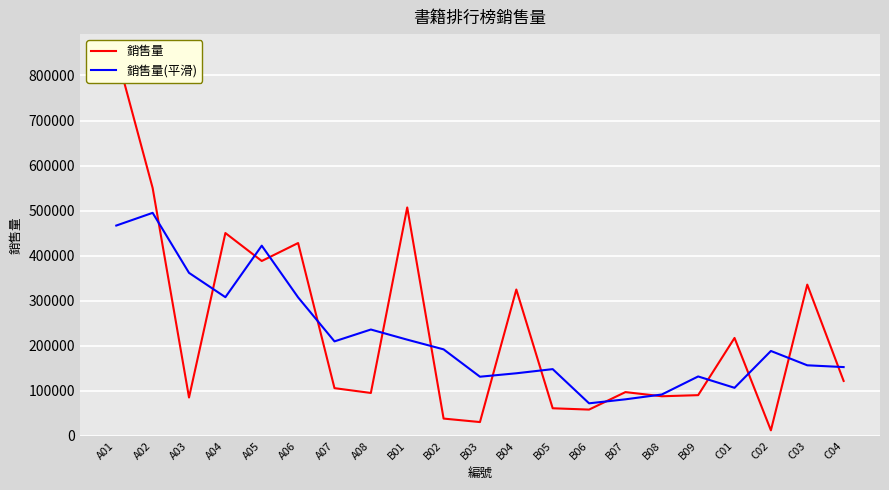

What is the difference between the maximum and second lowest values in the 銷售量 series?

819853.0